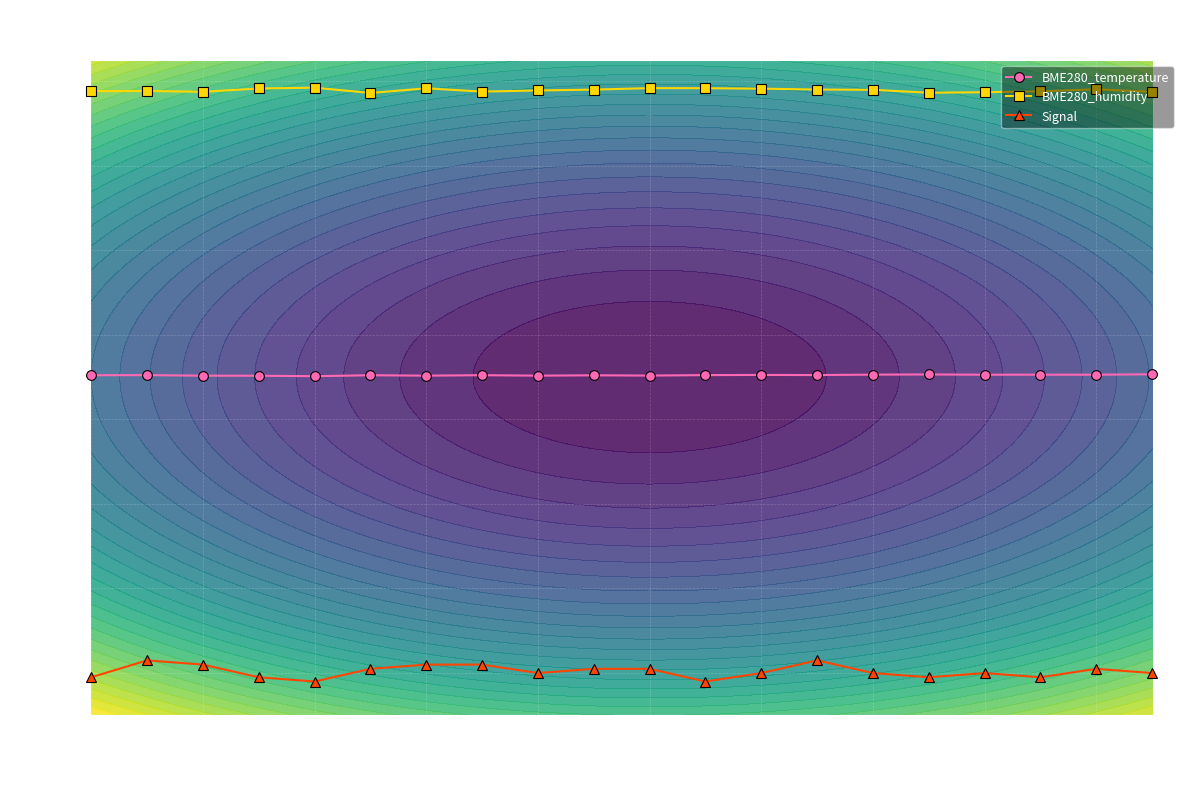

How many interior local valleys does the BME280_humidity series have?

4